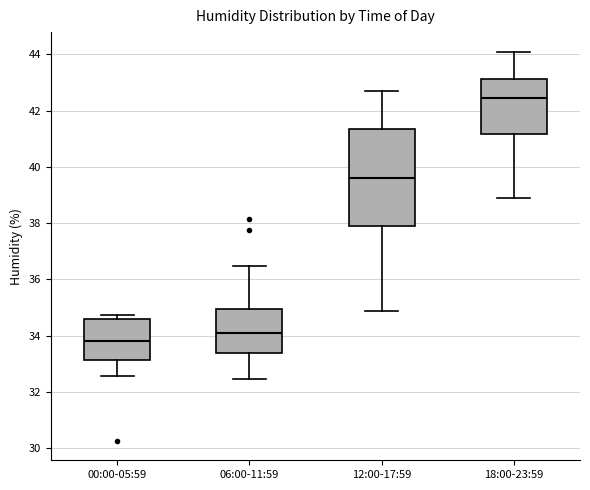

Reading left to right, read every box against the y-axis: the position of its median line, the range the box covers, and the ends of its whiskers. The values are not printed on the chart, so give them approximately, as read against the axis.

00:00-05:59: median 33.8, box 33.2 to 34.6, whiskers 32.6 to 34.8
06:00-11:59: median 34.0, box 33.4 to 35.0, whiskers 32.4 to 36.4
12:00-17:59: median 39.6, box 37.8 to 41.4, whiskers 34.8 to 42.6
18:00-23:59: median 42.4, box 41.2 to 43.2, whiskers 39.0 to 44.2